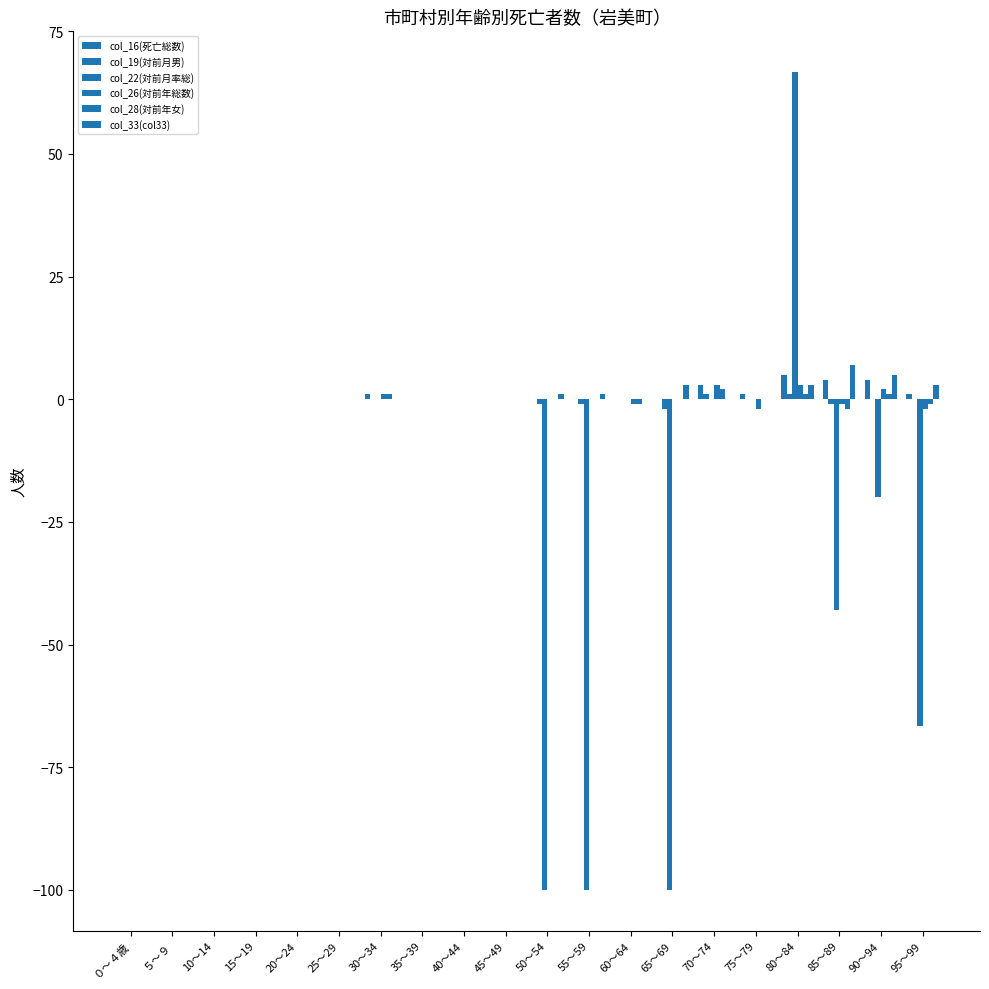

Rank the categories by col_28(対前年女) value from highest to lowest.

70～74, 30～34, 80～84, 90～94, ０～４歳, ５～９, 10～14, 15～19, 20～24, 25～29, 35～39, 40～44, 45～49, 50～54, 55～59, 65～69, 75～79, 60～64, 95～99, 85～89